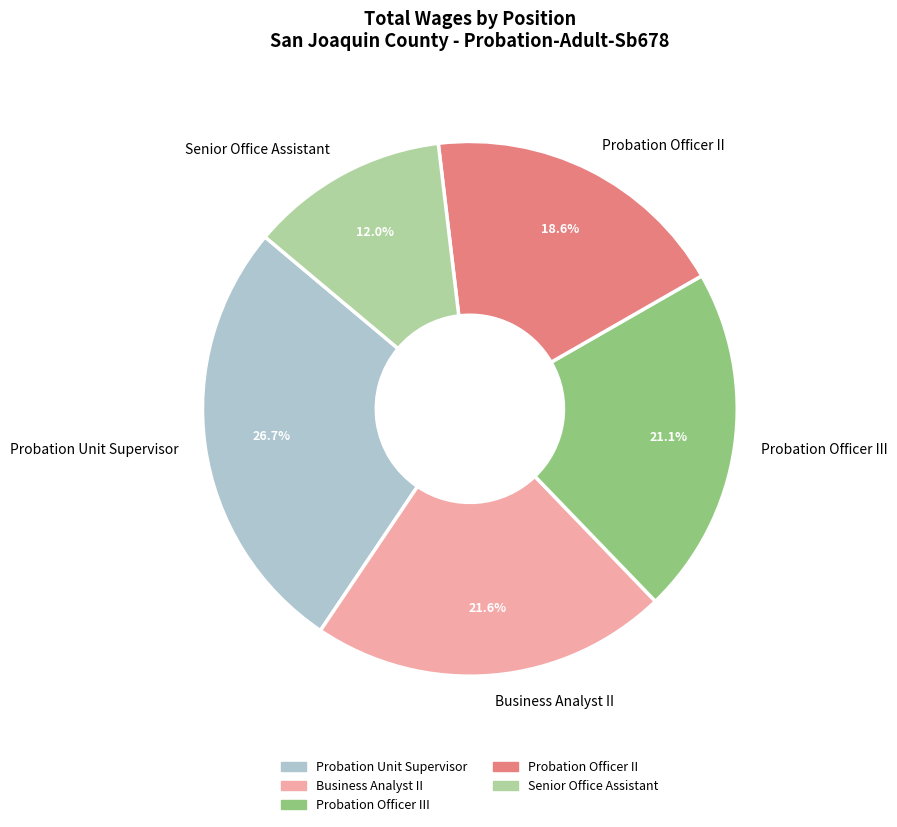

Is it true that Probation Officer III is 12% of the pie?

False